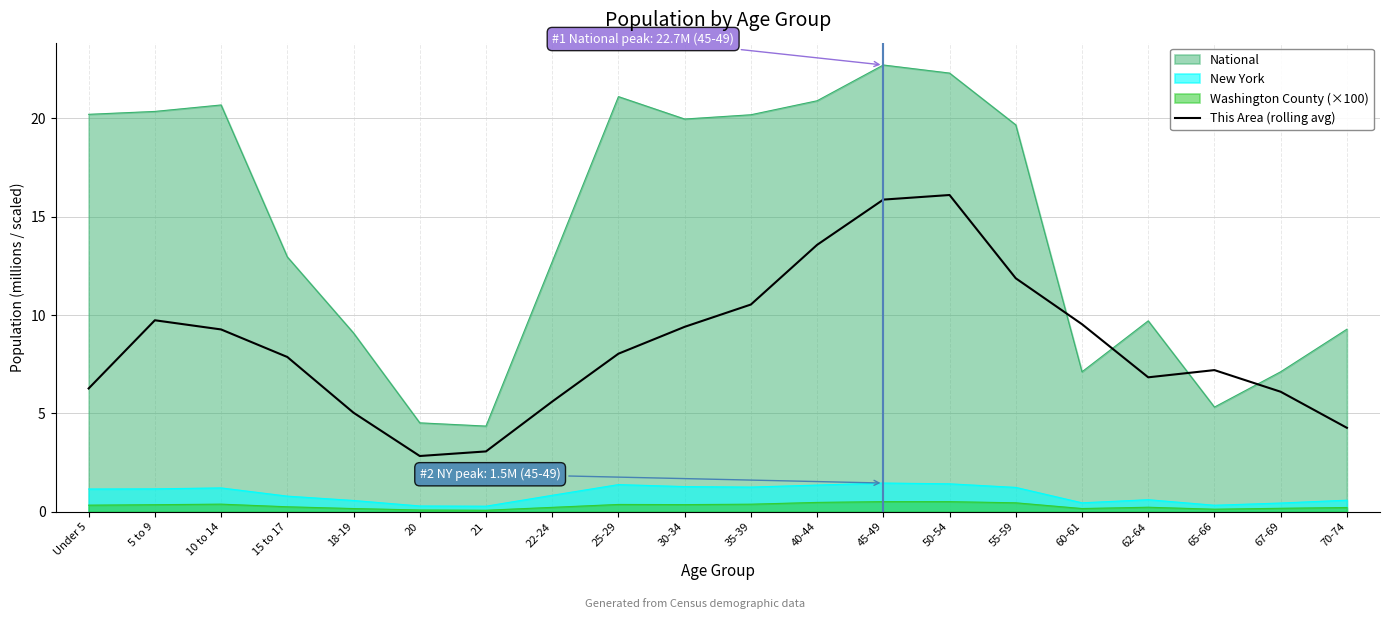

True or false: the data shows 9.4 at 30-34.

True